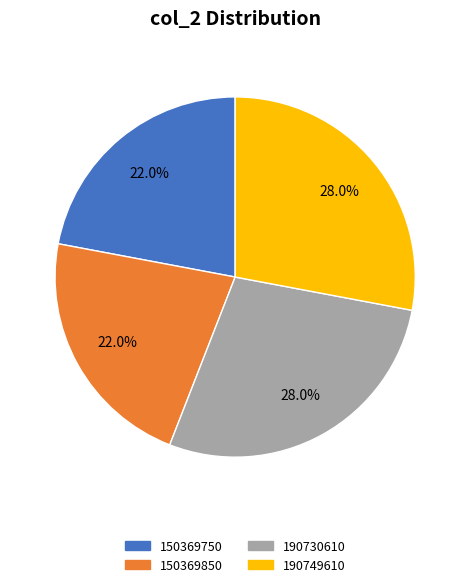

What percentage do 190749610 and 150369850 together represent?

50.0%